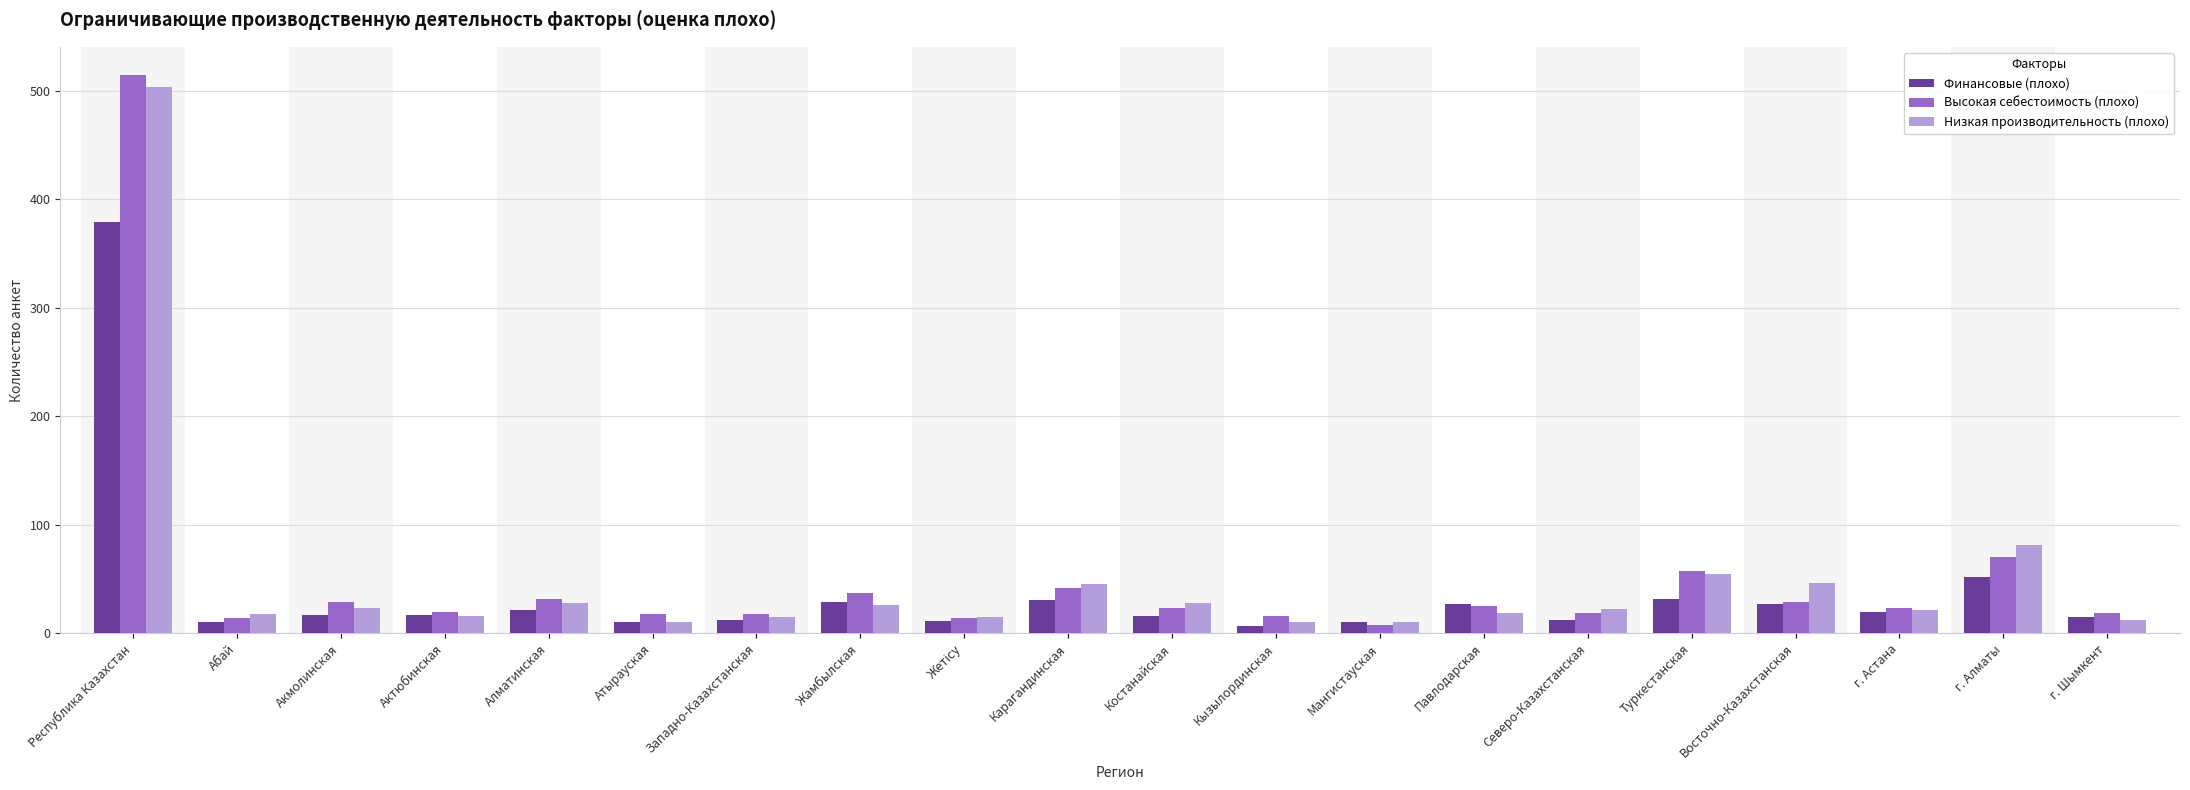

Where is Низкая производительность (плохо) nearest to the value 257?

г. Алматы